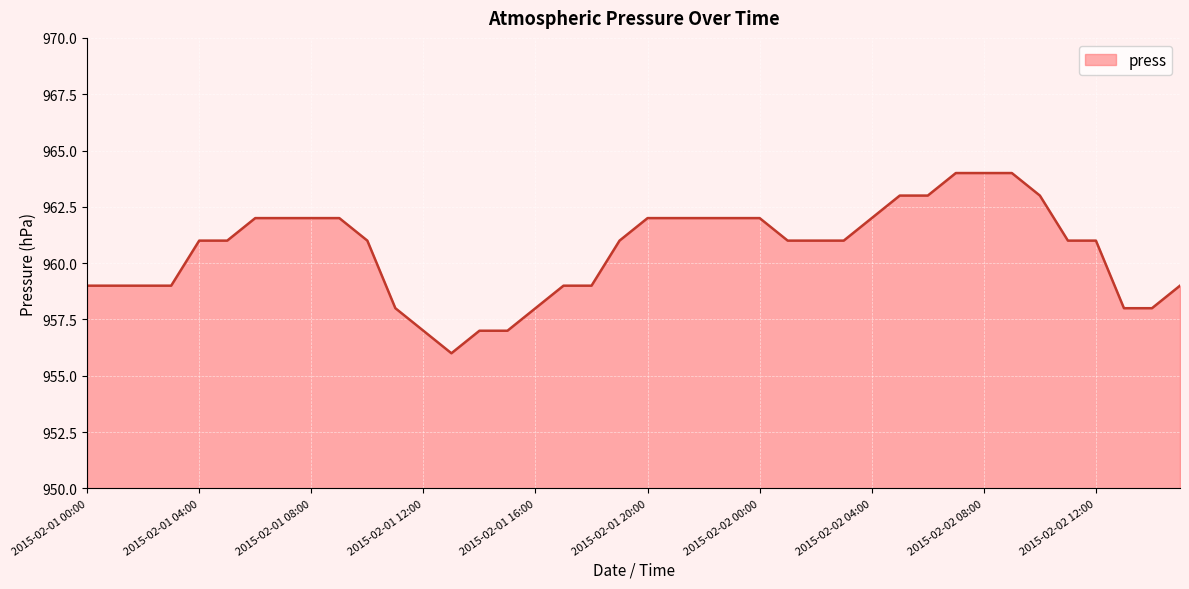

What is the greatest value displayed?

964